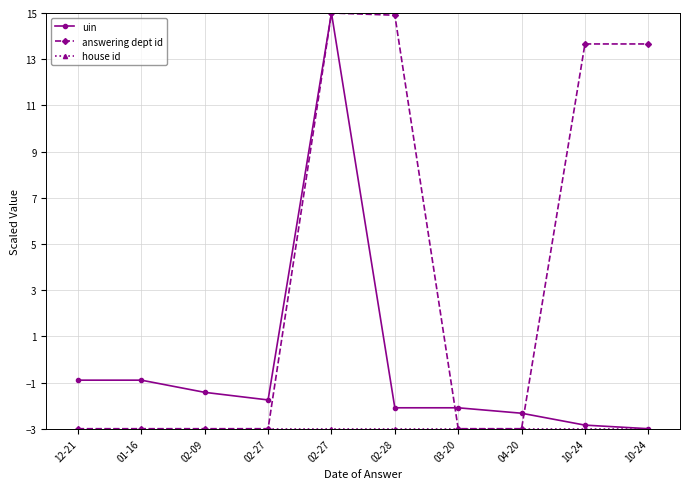

What is the difference between the uin values at 12-21 and 10-24?

2.1